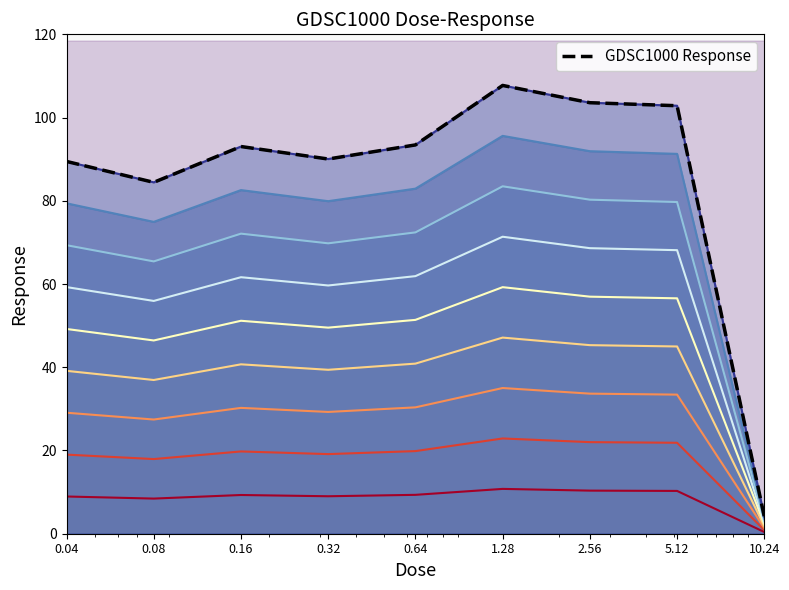

At which label does the data first exceed 93?

0.16